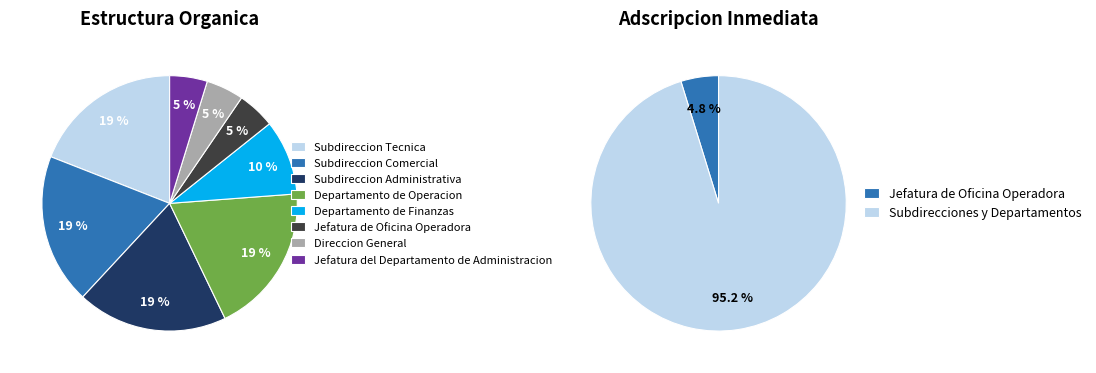

Combined, what portion of the pie is Departamento de Operacion and Subdireccion Comercial?

38.1%